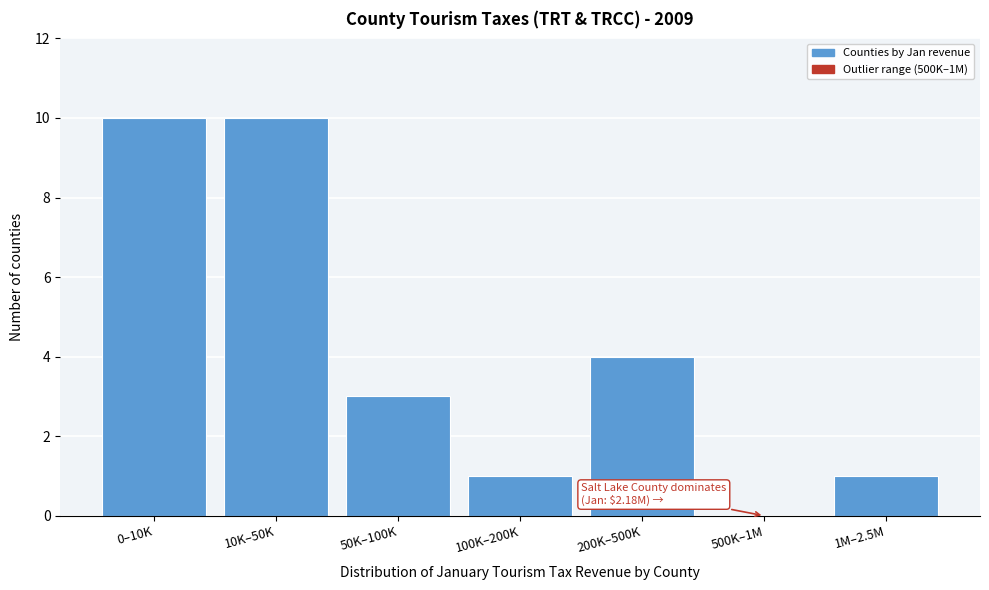

Reading right to left, extract all data points from this chart.

1M–2.5M=1	500K–1M=0	200K–500K=4	100K–200K=1	50K–100K=3	10K–50K=10	0–10K=10